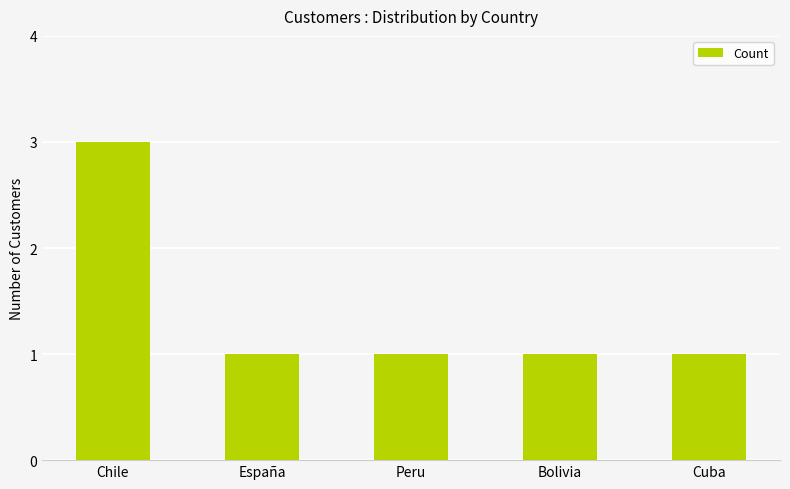

What is the sum of all values?

7